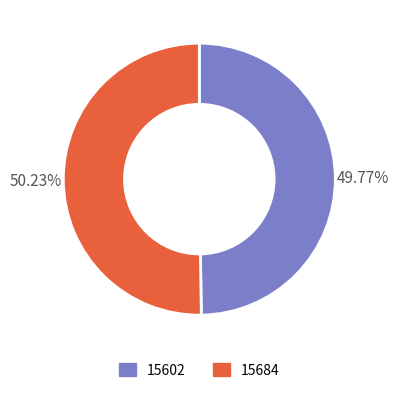

Approximately how many times larger is the value at 15602 compared to 15684?

1.0